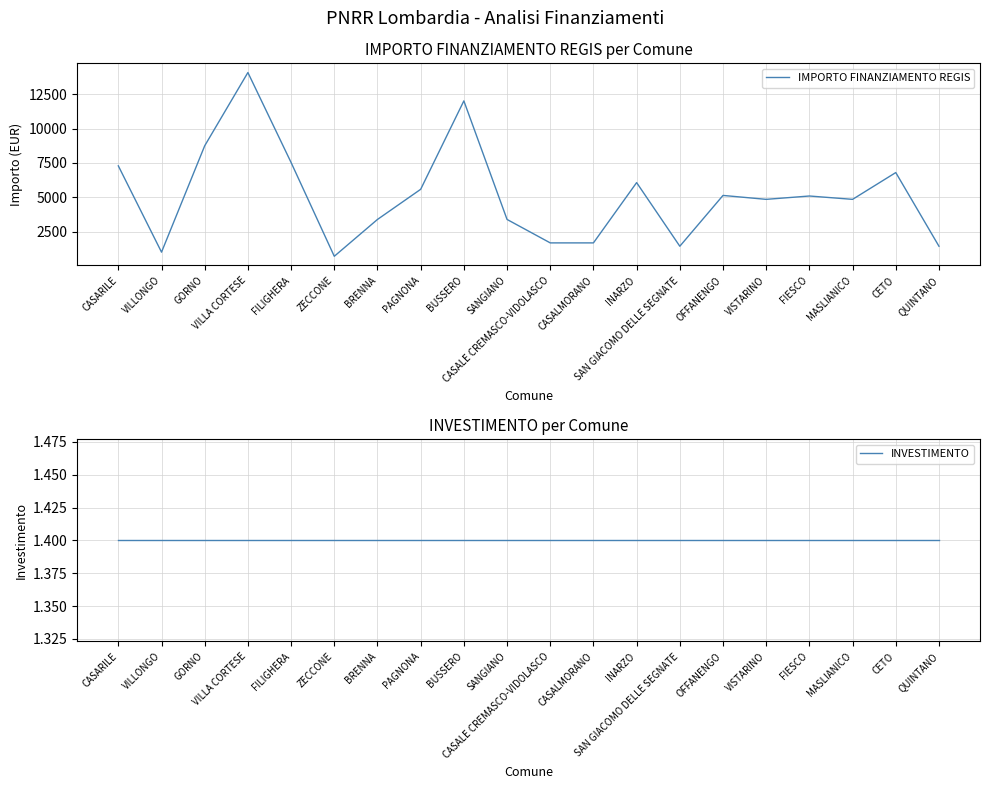

True or false: INVESTIMENTO has more than 1 interior local peaks.

False